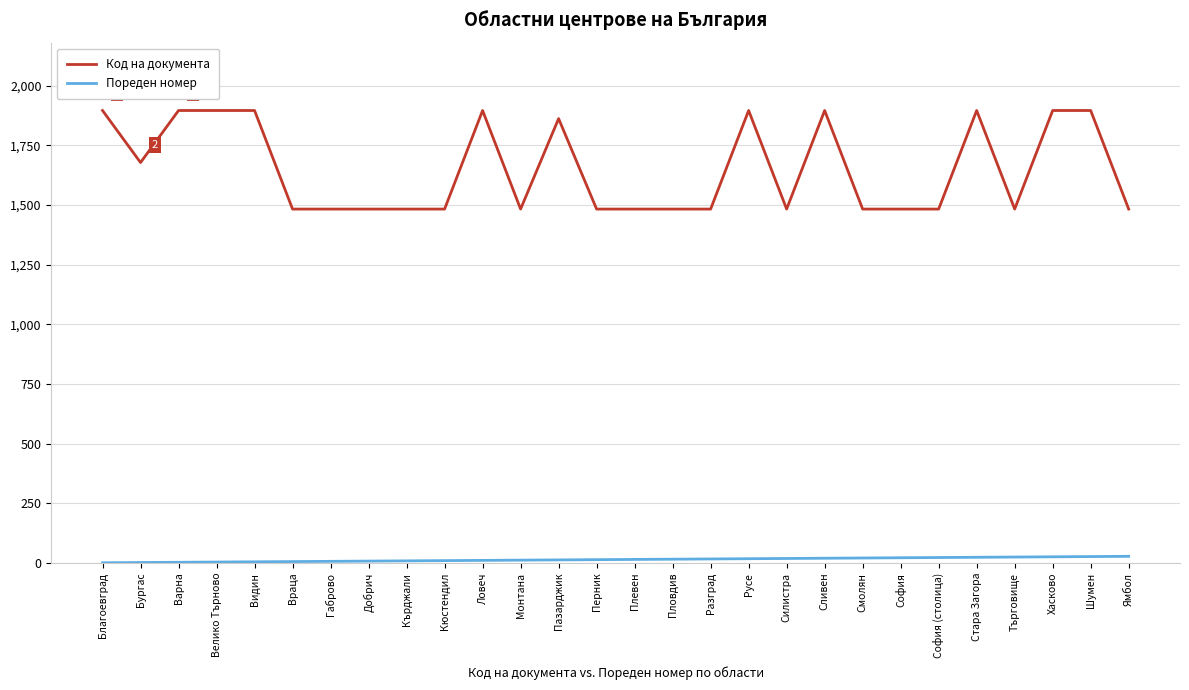

Rank the series by their maximum value, from lowest to highest.

Пореден номер, Код на документа